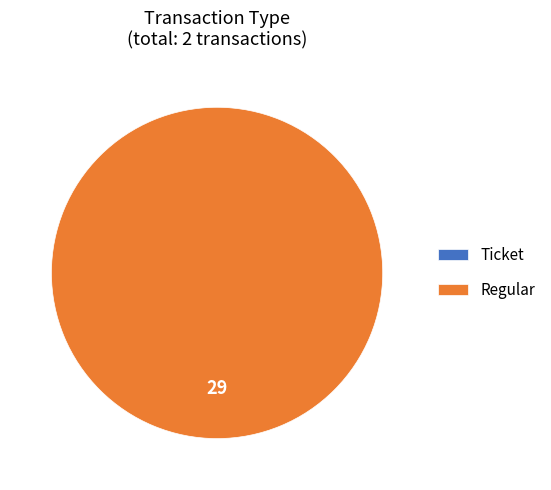

To the nearest percent, what is the average slice percentage?

50%